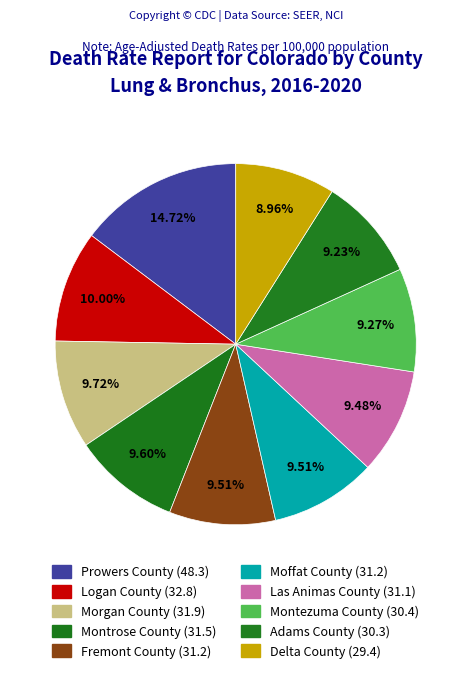

Is Morgan County the majority of the pie?

No